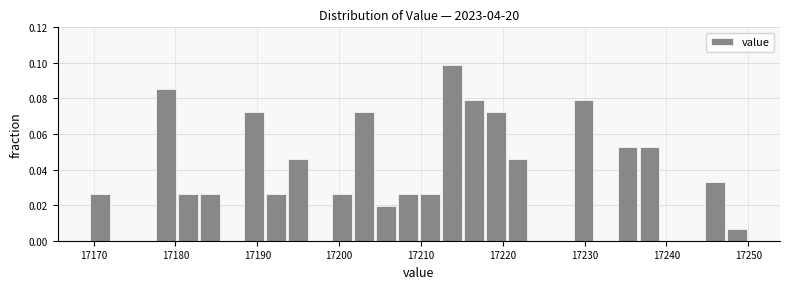

Read against the x-axis, roughly where is the centre of the tallest bar?

17214